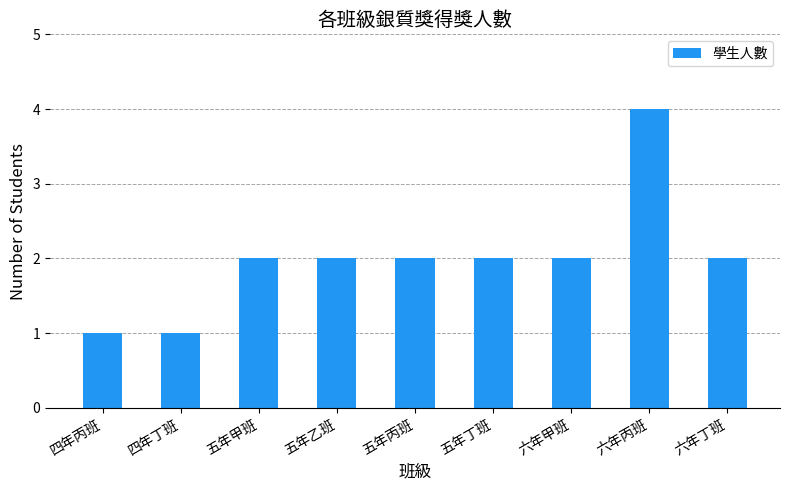

Which has a higher value, 五年丁班 or 四年丁班?

五年丁班